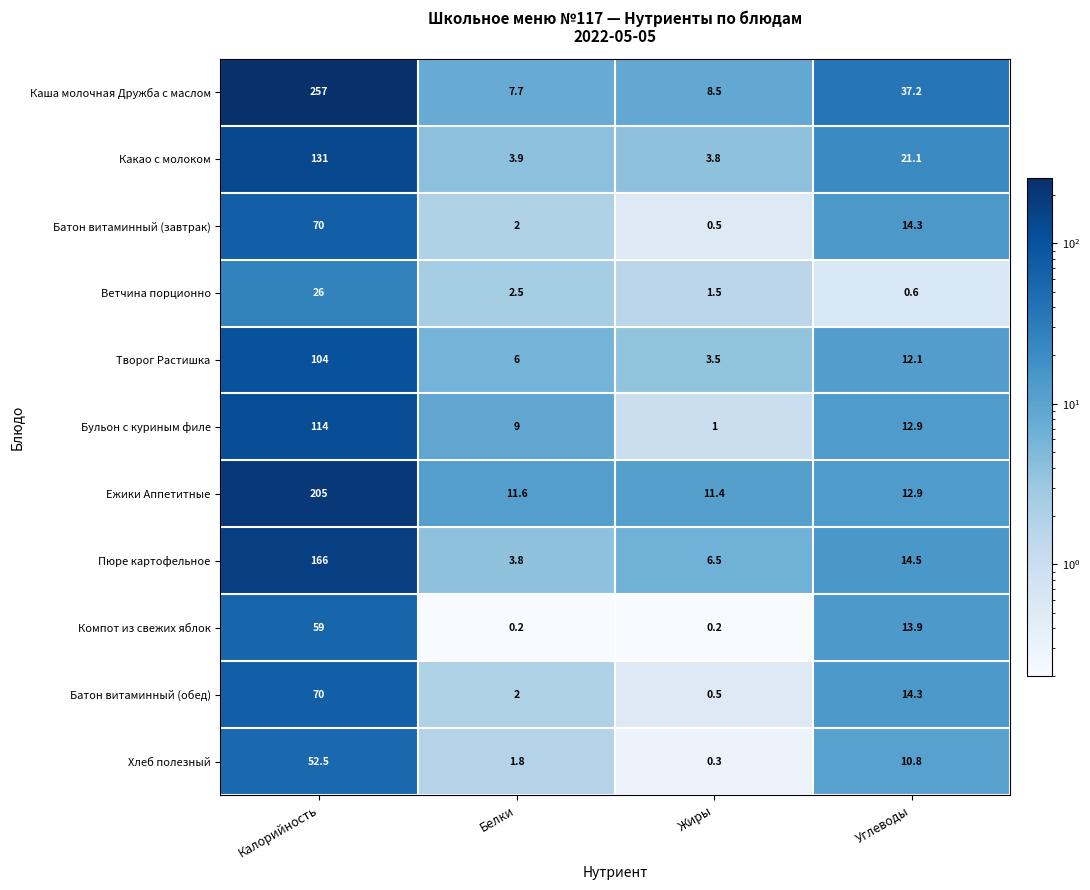

At which category does the chart reach its peak across all series?

Калорийность